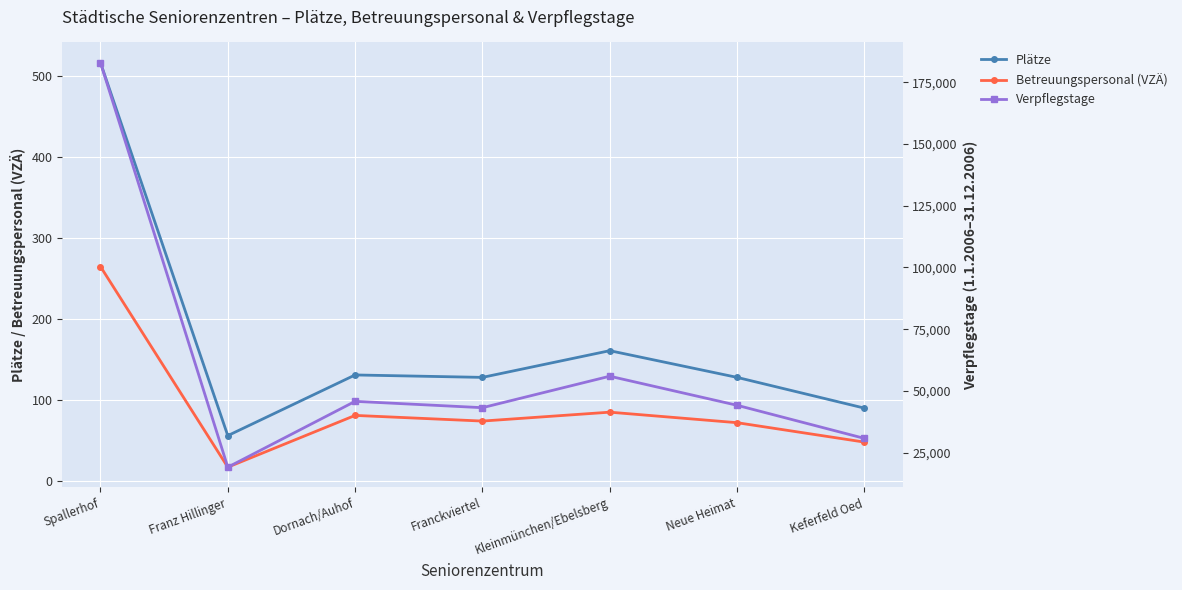

Reading left to right, extract all data points from this chart.

Plätze: Spallerhof=517	Franz Hillinger=56	Dornach/Auhof=131	Franckviertel=128	Kleinmünchen/Ebelsberg=161	Neue Heimat=128	Keferfeld Oed=90
Betreuungspersonal (VZÄ): Spallerhof=265	Franz Hillinger=17	Dornach/Auhof=81	Franckviertel=74	Kleinmünchen/Ebelsberg=85	Neue Heimat=72	Keferfeld Oed=48
Verpflegstage: Spallerhof=183007	Franz Hillinger=19061	Dornach/Auhof=45745	Franckviertel=43174	Kleinmünchen/Ebelsberg=55930	Neue Heimat=44148	Keferfeld Oed=30727